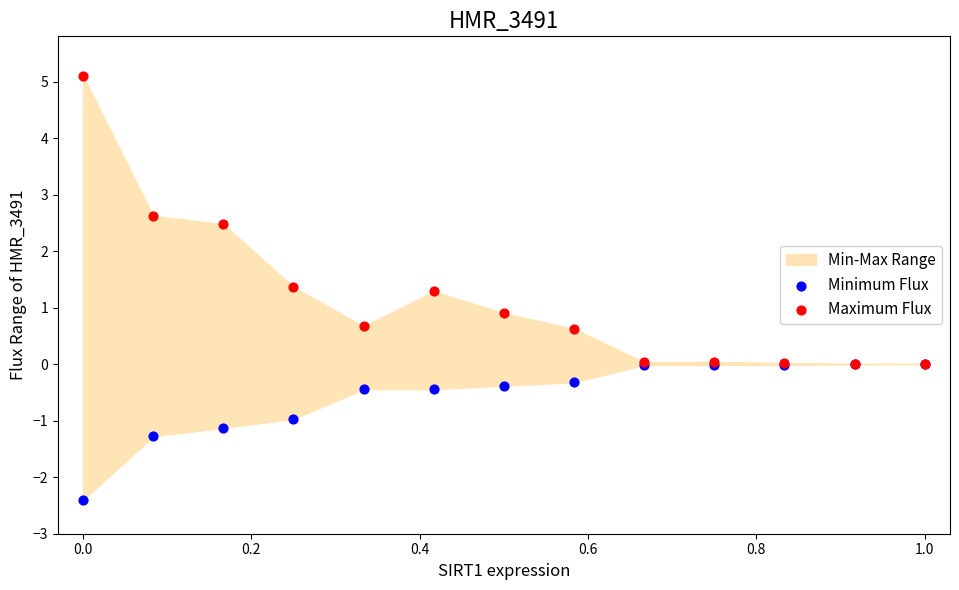

Across all series, what Y value is closest to 1?

0.9